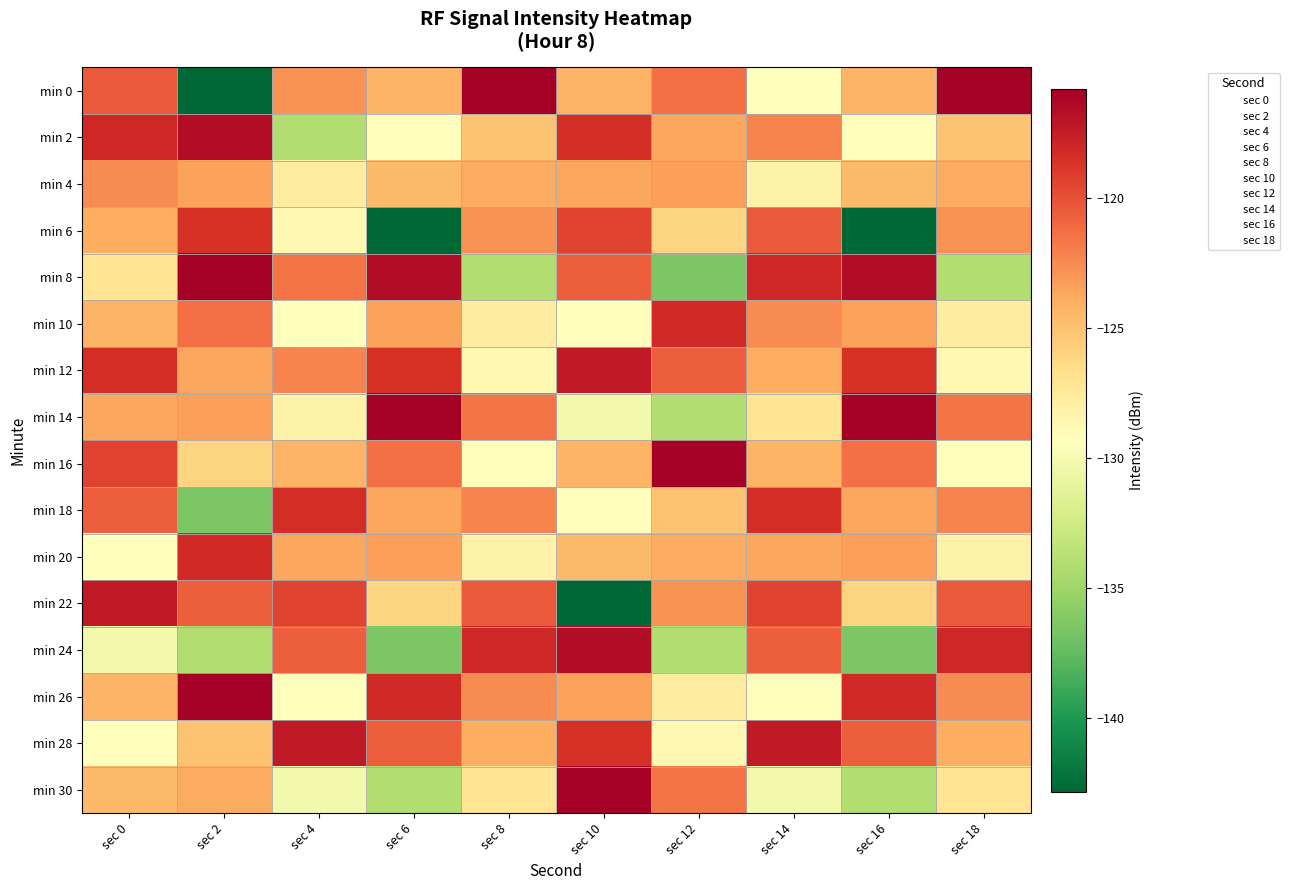

What is the difference between the highest and lowest values at sec 6?

27.0